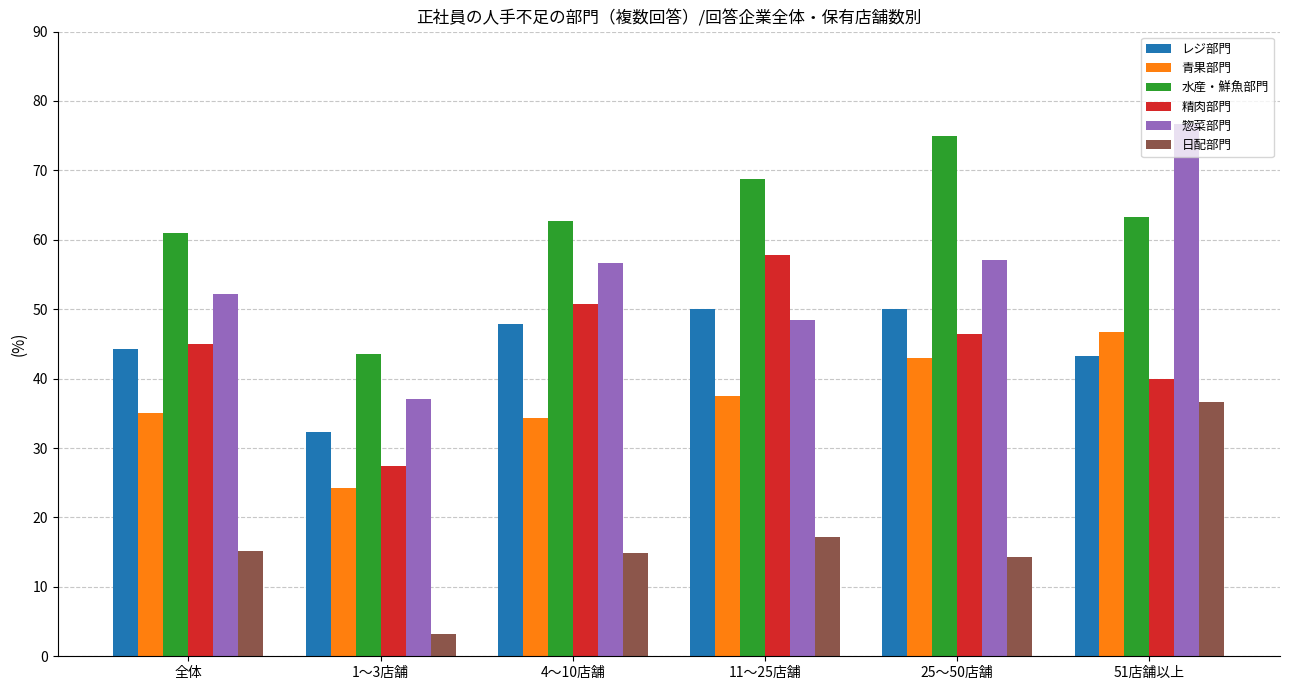

How many bars are there in each group?

6